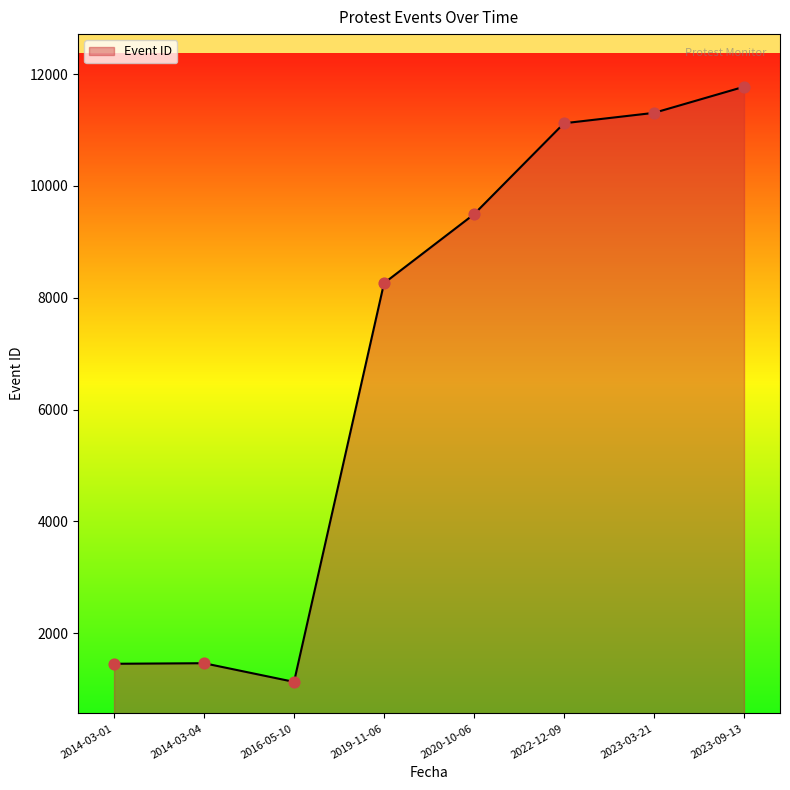

Between 2022-12-09 and 2020-10-06, which is larger?

2022-12-09